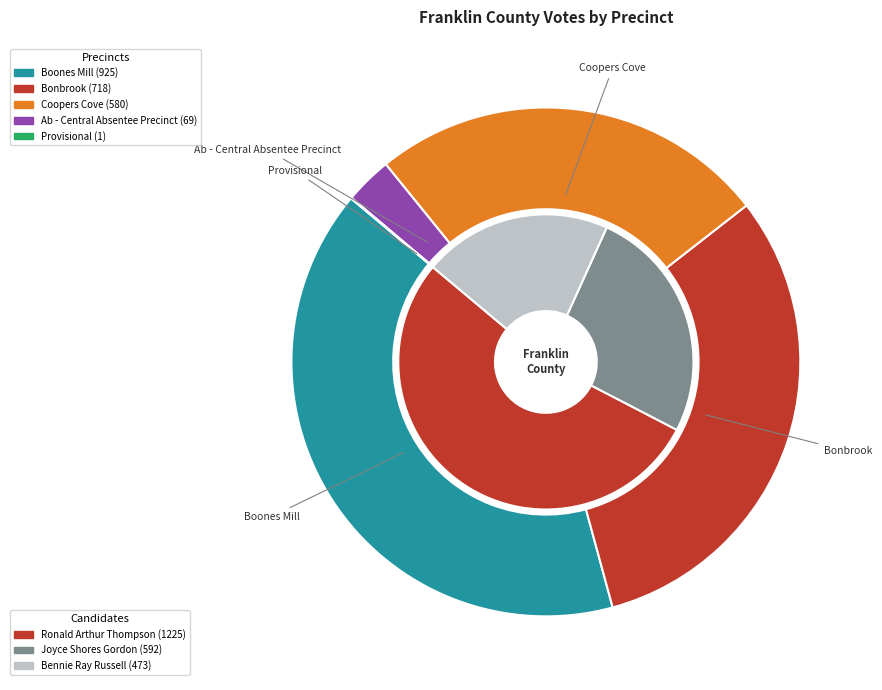

The Boones Mill slice represents 40% of the pie. True or false?

True